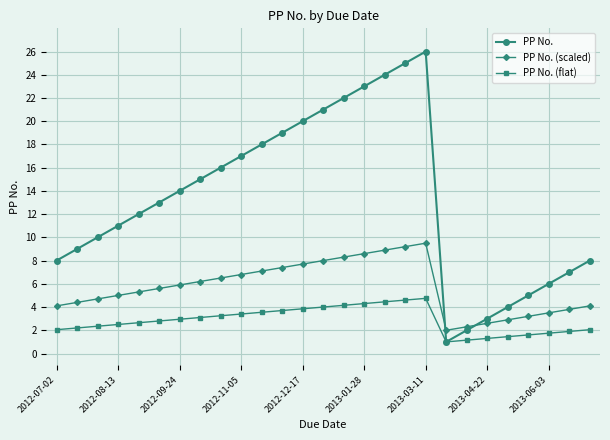

What is the smallest value displayed?

1.0